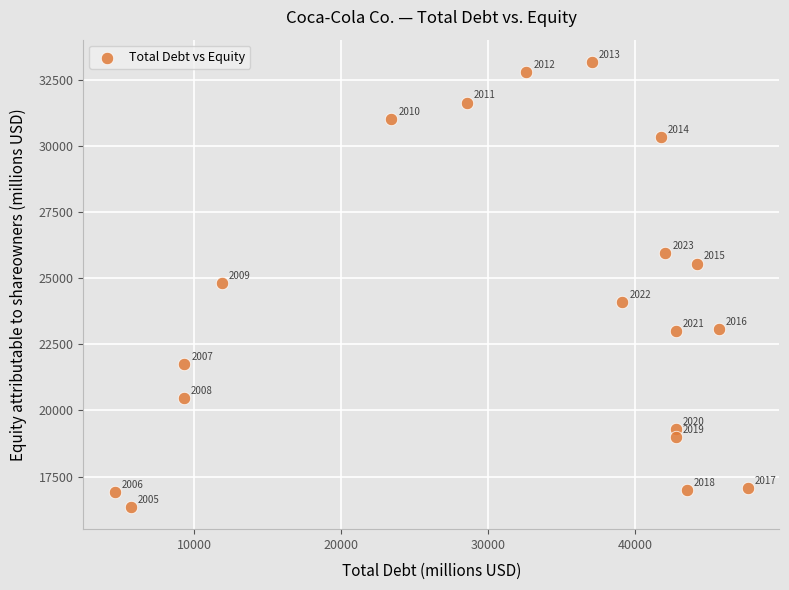

What Y value in the scatter plot is closest to 24764?

24799